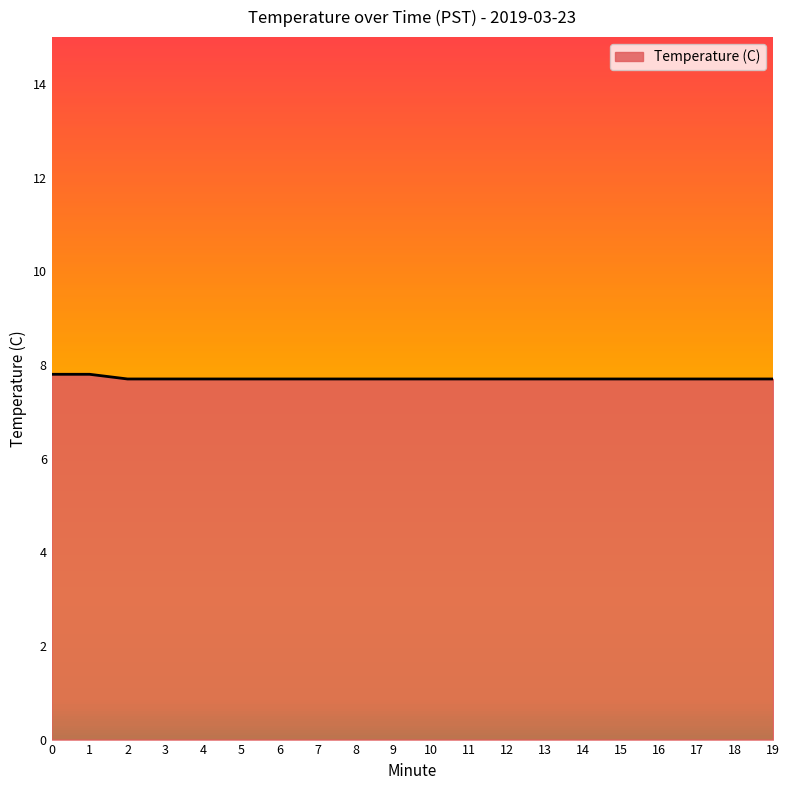

What is the maximum value shown in the chart?

7.8